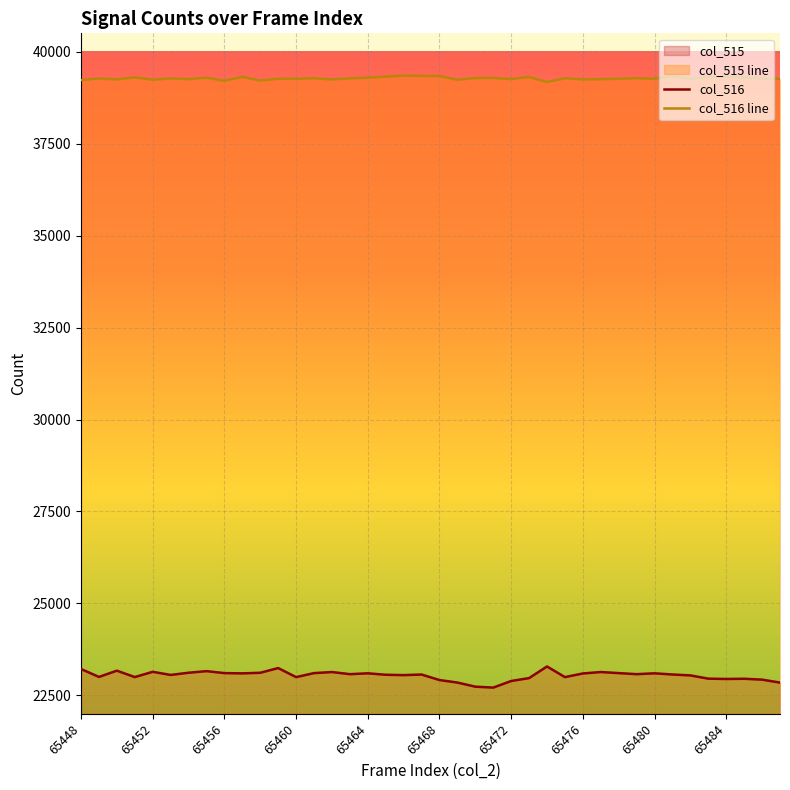

How many values in the col_515 line series are below 23068?

20